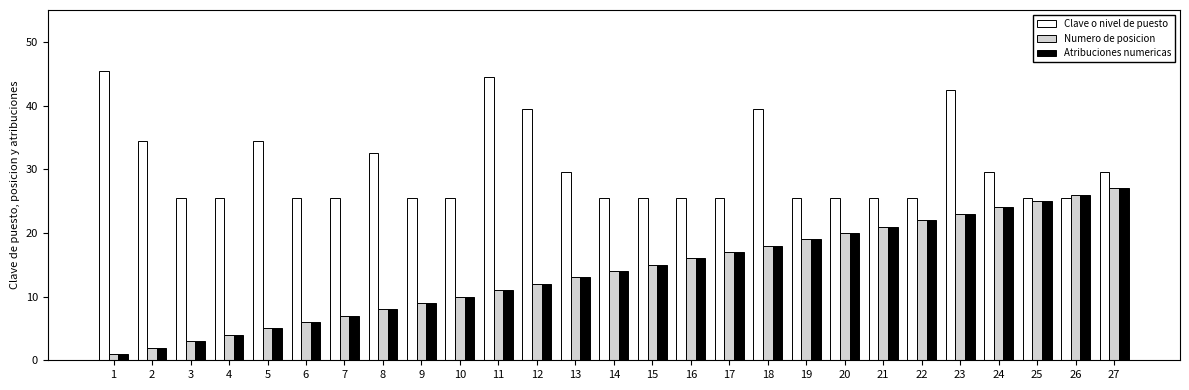

How many categories are shown in the chart?

27